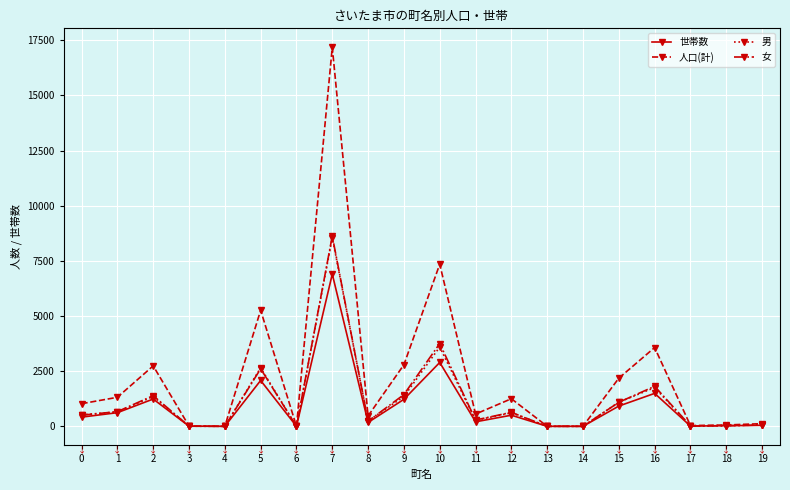

Where is the first local maximum for 男?

2